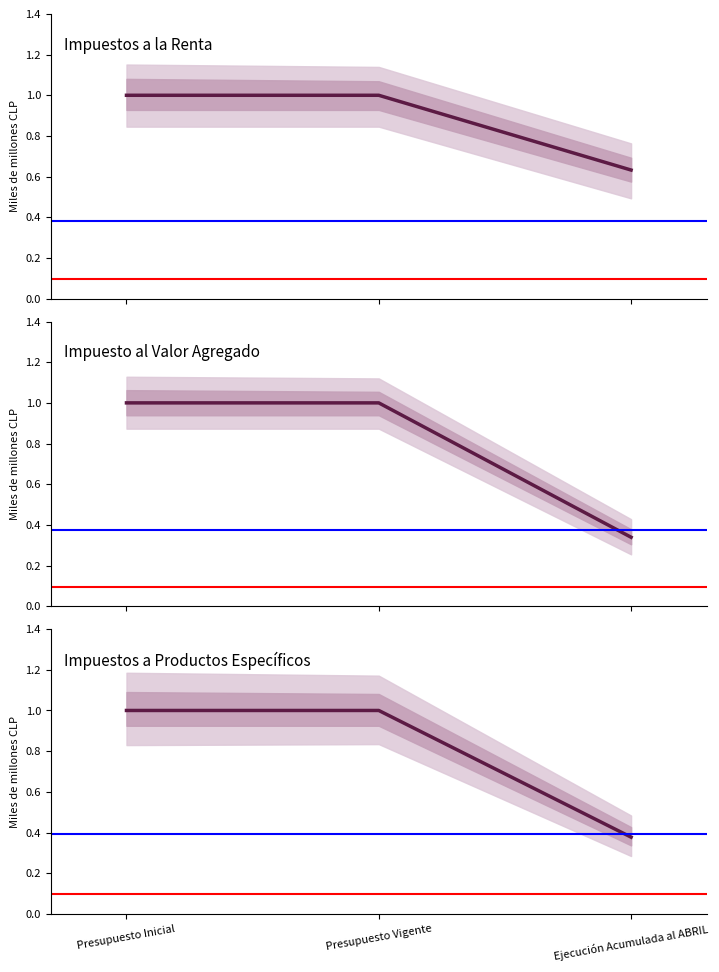

What is the label of the 3rd point from the right?

Presupuesto Inicial